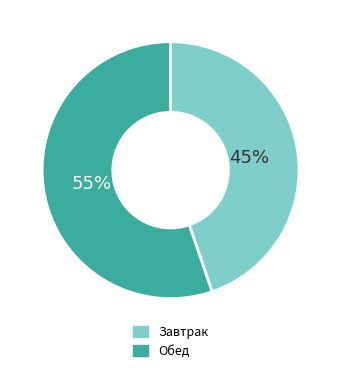

Rank the categories by value from highest to lowest.

Обед, Завтрак